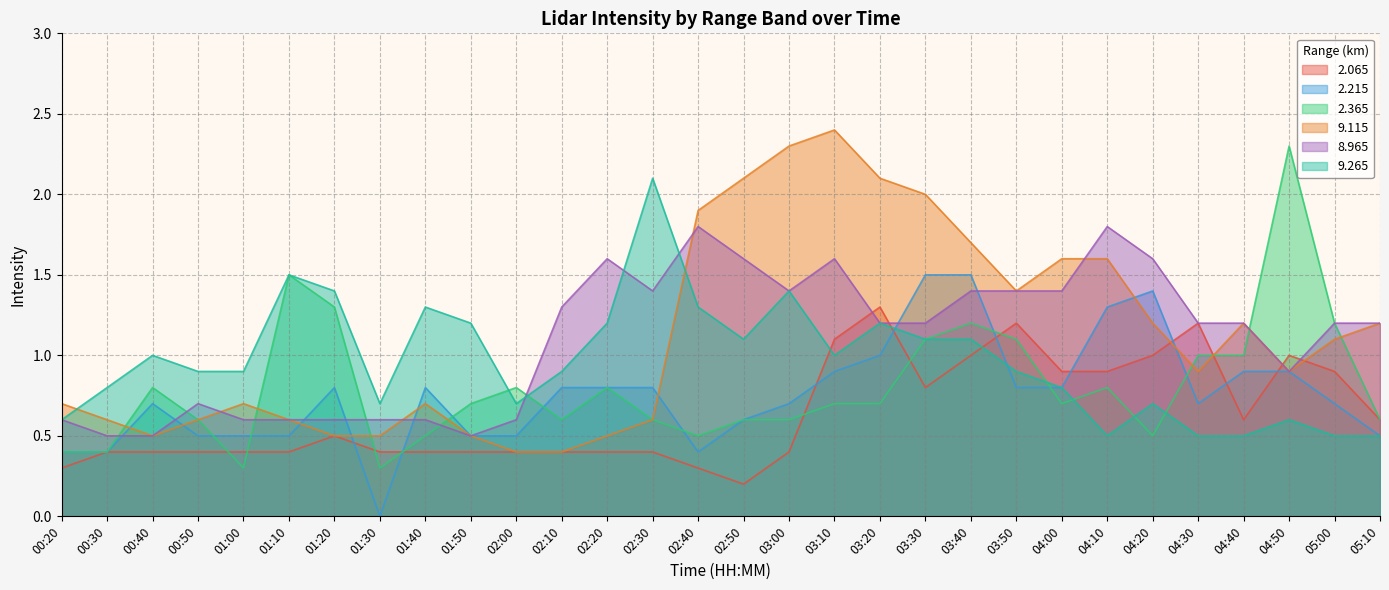

What is the label of the 20th point from the left?

03:30